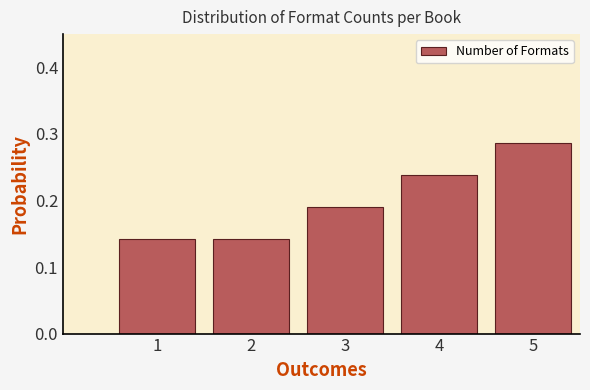

What is the sum of all values?

1.0